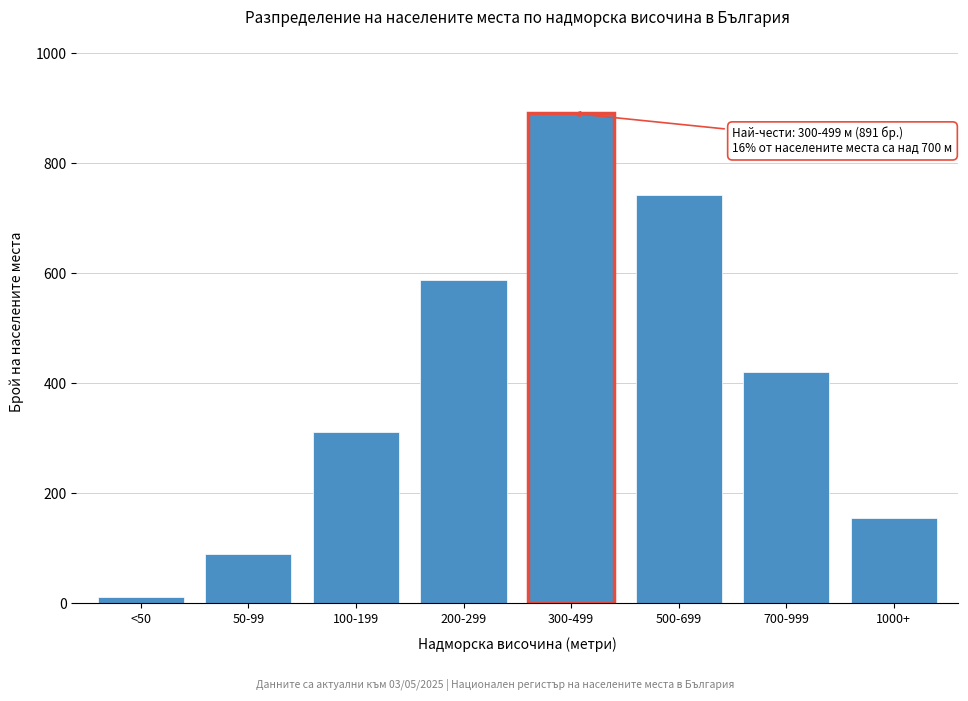

Reading left to right, list all the values displayed in this chart.

<50=12	50-99=89	100-199=312	200-299=587	300-499=891	500-699=743	700-999=421	1000+=156